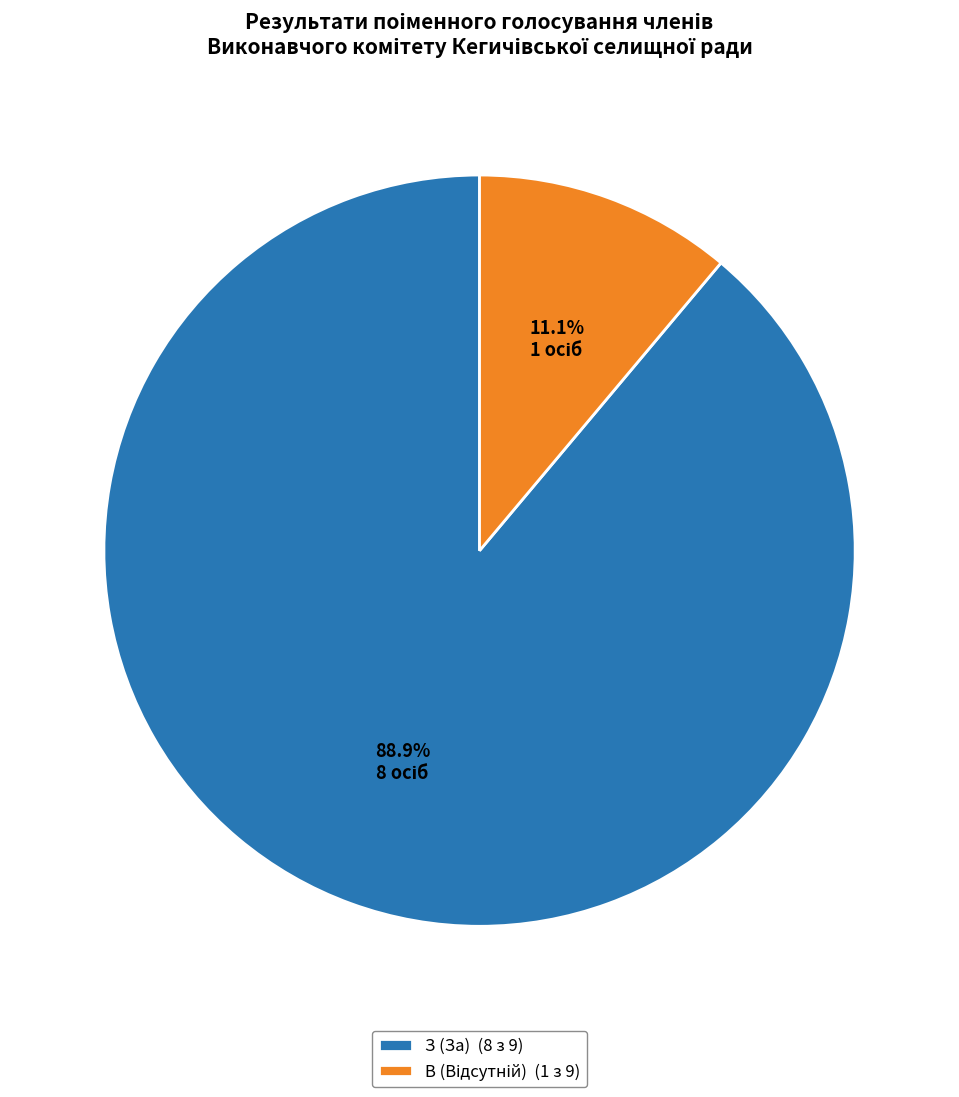

How much of the chart is everything except З (За)?

11.1%